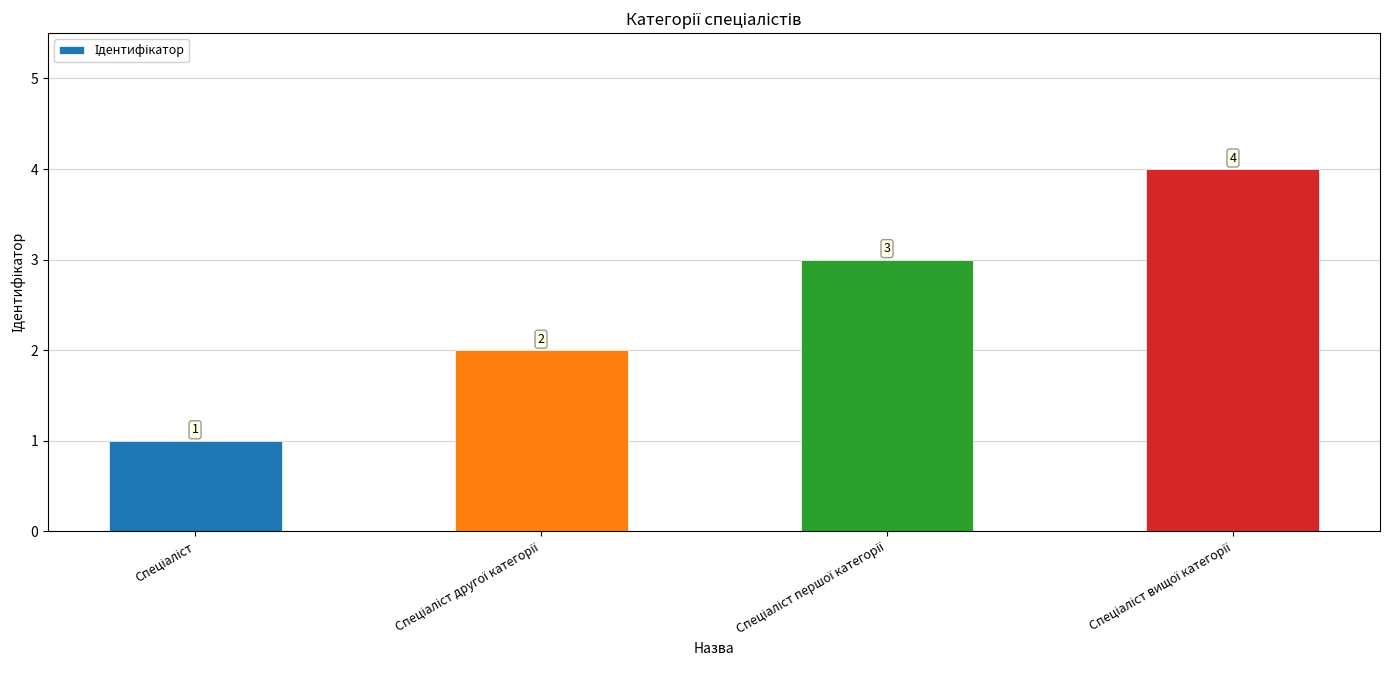

How many values are between 2 and 4?

3